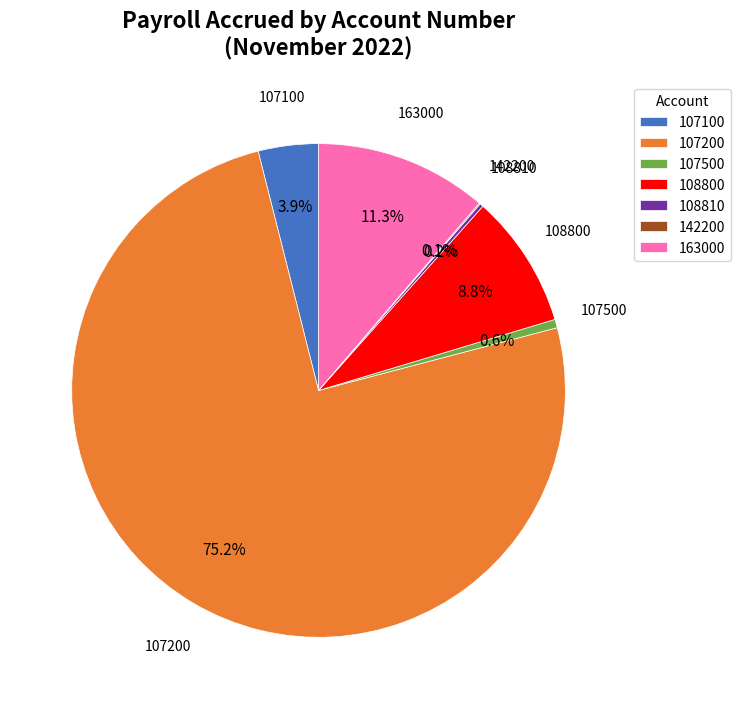

What is the ratio of the value at 108800 to the value at 163000?

0.8